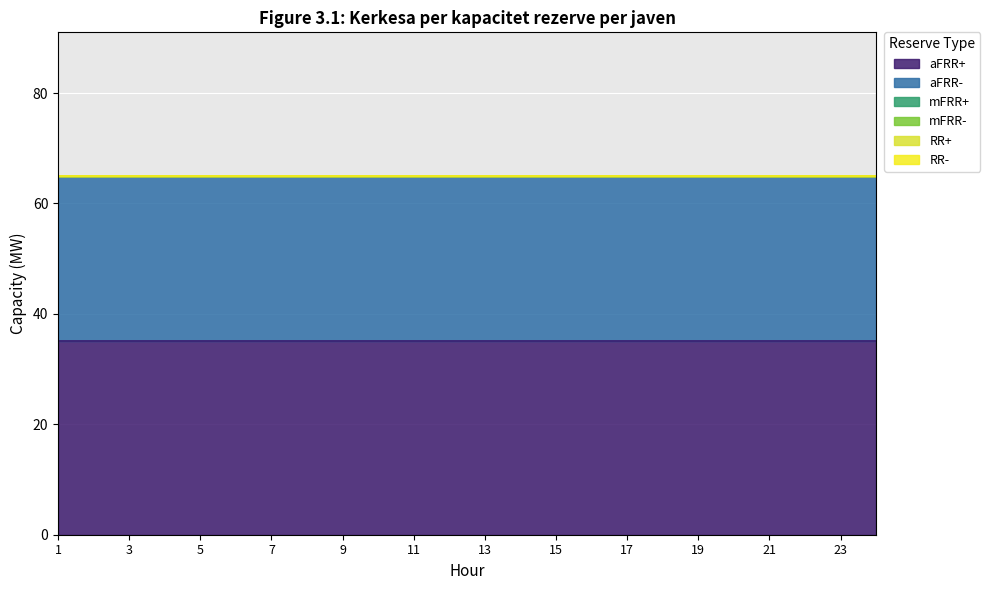

Reading right to left, extract all data points from this chart.

aFRR+: 24=35	23=35	22=35	21=35	20=35	19=35	18=35	17=35	16=35	15=35	14=35	13=35	12=35	11=35	10=35	9=35	8=35	7=35	6=35	5=35	4=35	3=35	2=35	1=35
aFRR-: 24=30	23=30	22=30	21=30	20=30	19=30	18=30	17=30	16=30	15=30	14=30	13=30	12=30	11=30	10=30	9=30	8=30	7=30	6=30	5=30	4=30	3=30	2=30	1=30
mFRR+: 24=0	23=0	22=0	21=0	20=0	19=0	18=0	17=0	16=0	15=0	14=0	13=0	12=0	11=0	10=0	9=0	8=0	7=0	6=0	5=0	4=0	3=0	2=0	1=0
mFRR-: 24=0	23=0	22=0	21=0	20=0	19=0	18=0	17=0	16=0	15=0	14=0	13=0	12=0	11=0	10=0	9=0	8=0	7=0	6=0	5=0	4=0	3=0	2=0	1=0
RR+: 24=0	23=0	22=0	21=0	20=0	19=0	18=0	17=0	16=0	15=0	14=0	13=0	12=0	11=0	10=0	9=0	8=0	7=0	6=0	5=0	4=0	3=0	2=0	1=0
RR-: 24=0	23=0	22=0	21=0	20=0	19=0	18=0	17=0	16=0	15=0	14=0	13=0	12=0	11=0	10=0	9=0	8=0	7=0	6=0	5=0	4=0	3=0	2=0	1=0